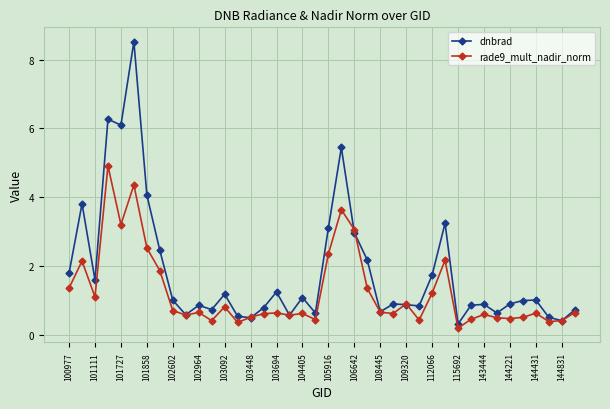

What is the highest value of the rade9_mult_nadir_norm series?

4.9